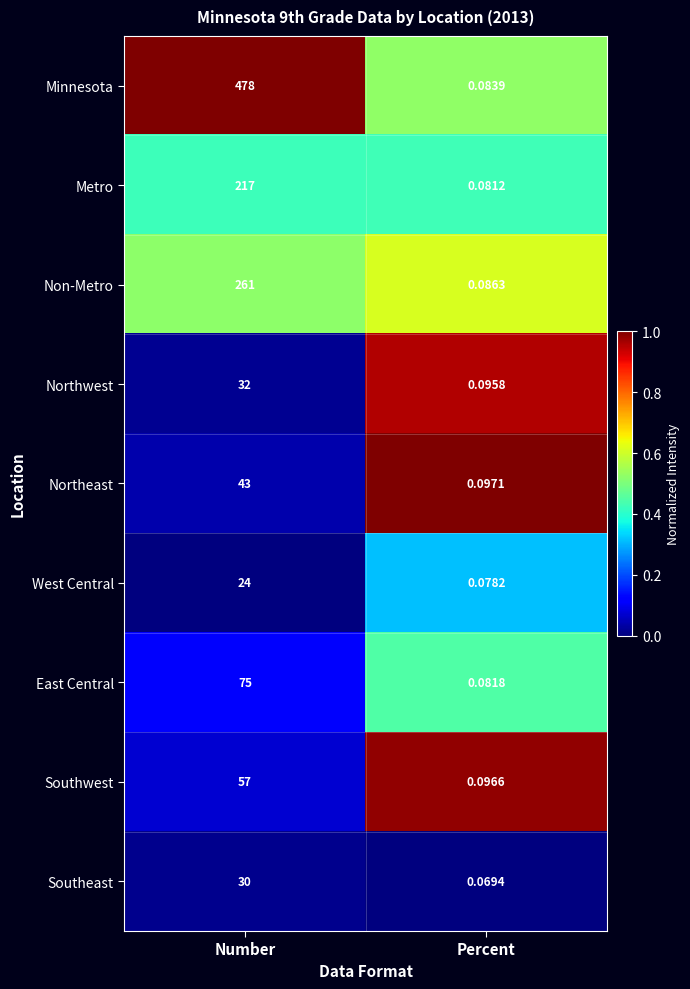

At which category is the sum across all series the highest?

Number